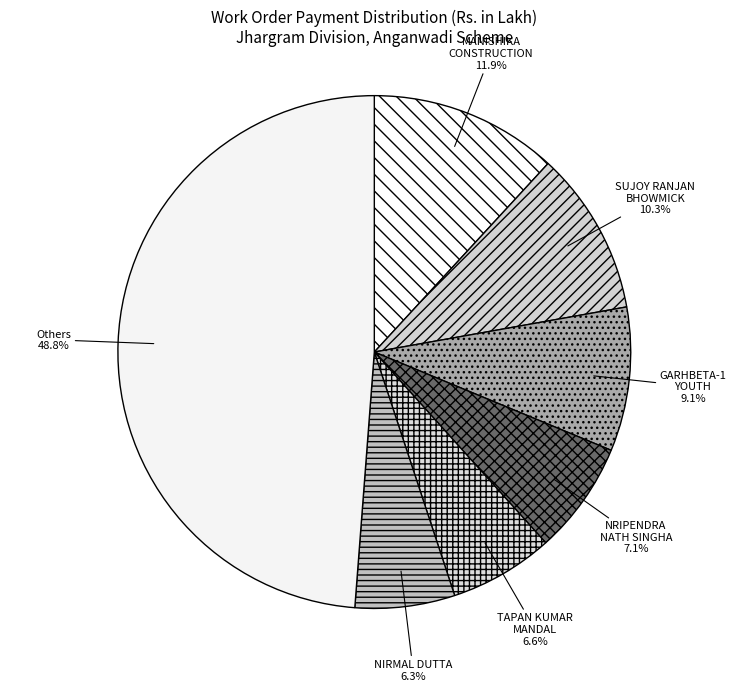

What is the ratio of the value at NRIPENDRA NATH SINGHA to the value at MANISHIKA CONSTRUCTION?

0.6